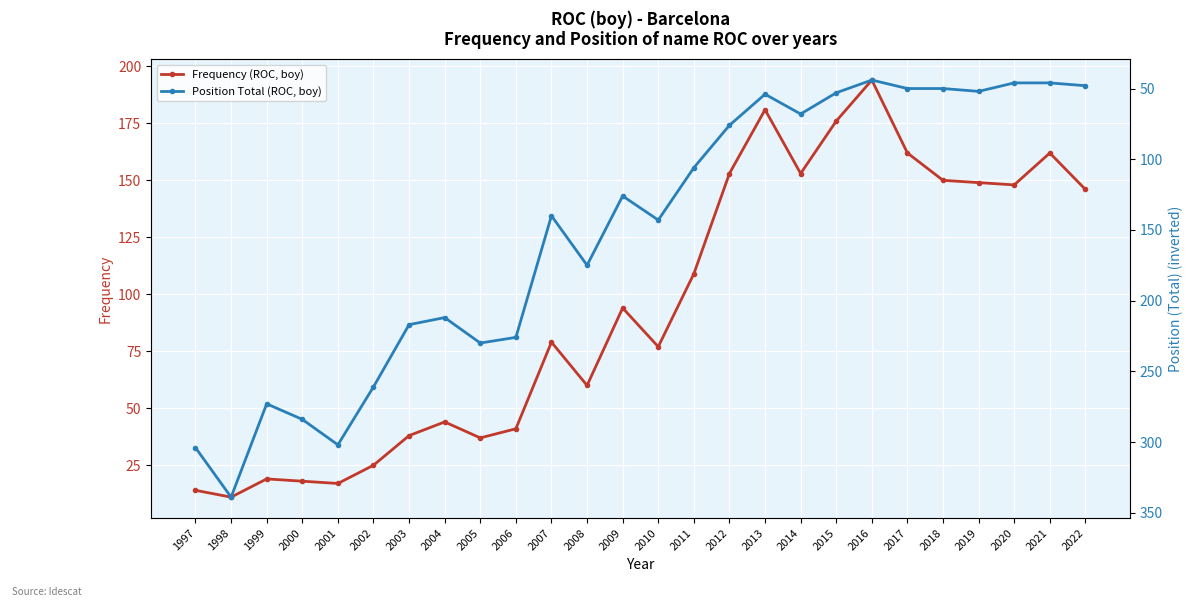

What is the difference between the highest and lowest values at 2011?

3